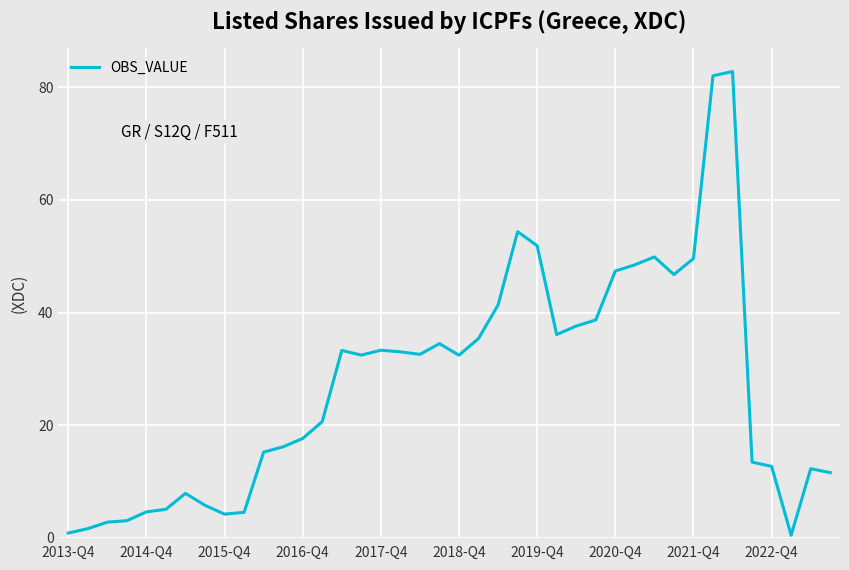

What is the difference between the maximum and minimum values?

82.4